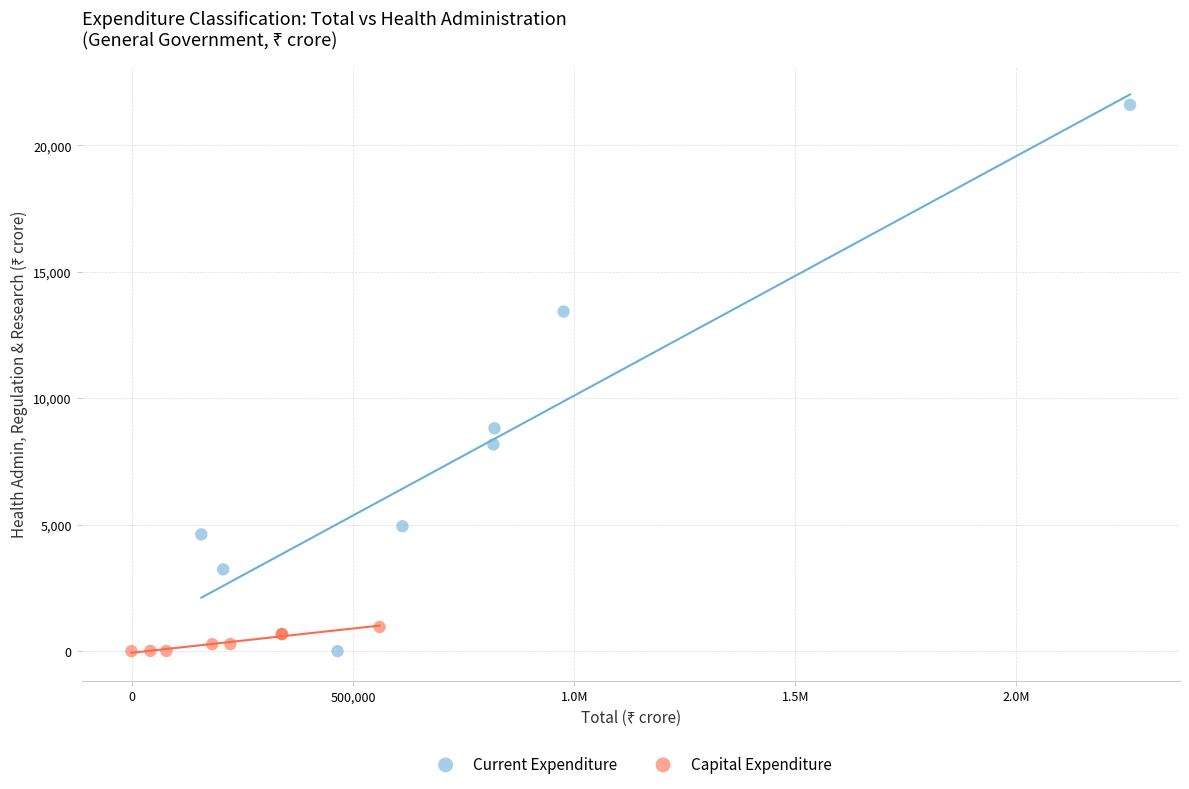

Which series has the largest Y range (max minus min)?

Current Expenditure